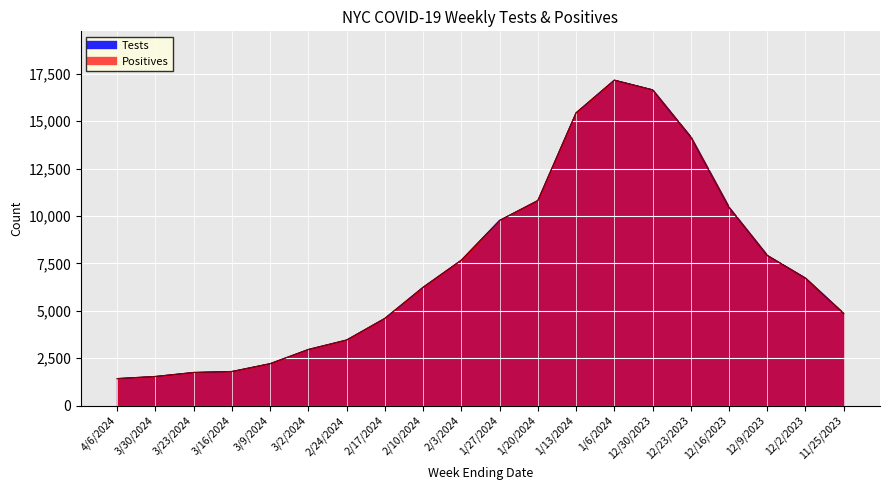

The Positives series shows 1142 at 3/23/2024. True or false?

False